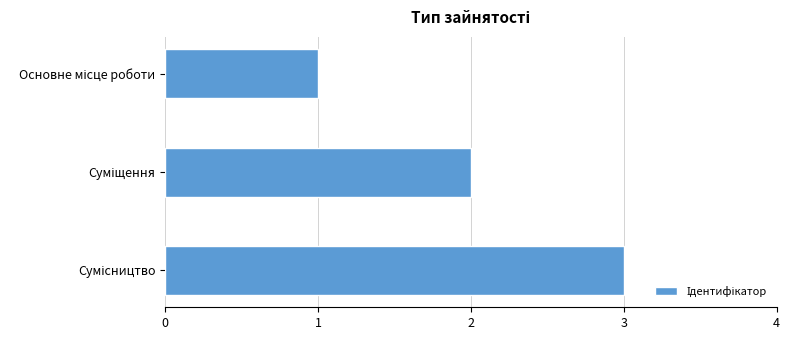

What is the greatest value displayed?

3